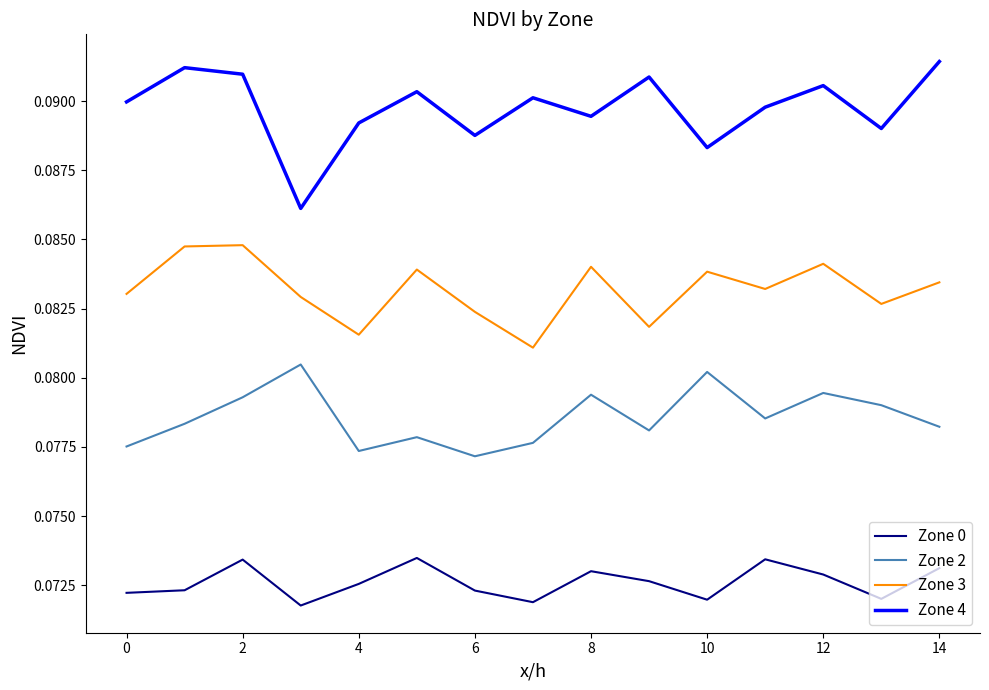

Rank the series by their average value, from highest to lowest.

Zone 4, Zone 3, Zone 2, Zone 0